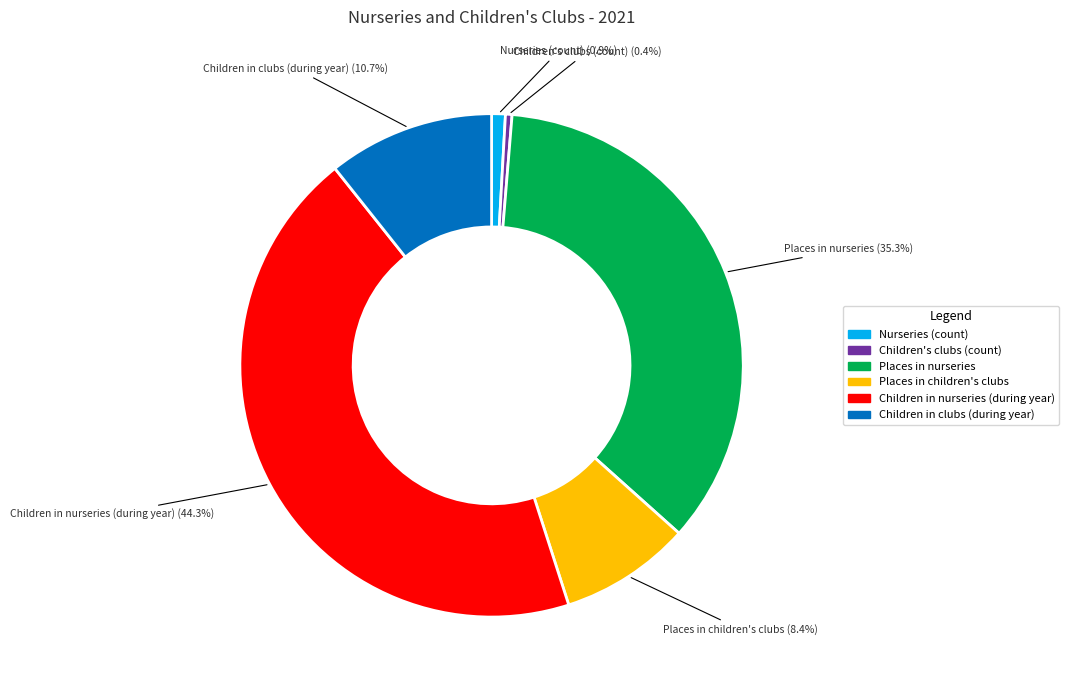

Does Nurseries (count) account for over 50% of the chart?

No